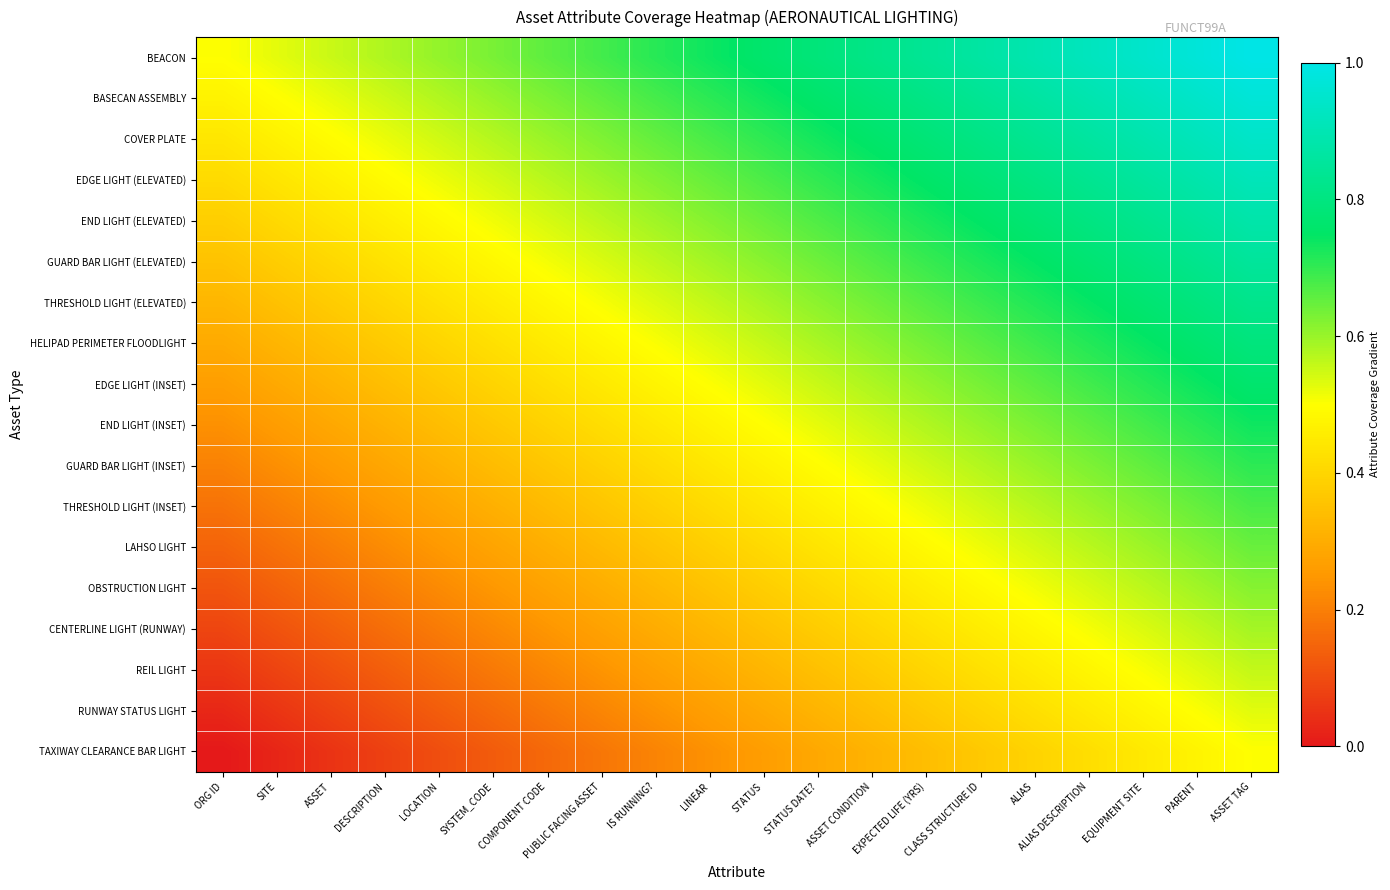

Reading left to right, transcribe all the data shown in this chart.

BEACON: ORG ID=0.5	SITE=0.5	ASSET=0.6	DESCRIPTION=0.6	LOCATION=0.6	SYSTEM_CODE=0.6	COMPONENT CODE=0.7	PUBLIC FACING ASSET=0.7	IS RUNNING?=0.7	LINEAR=0.7	STATUS=0.8	STATUS DATE?=0.8	ASSET CONDITION=0.8	EXPECTED LIFE (YRS)=0.8	CLASS STRUCTURE ID=0.9	ALIAS=0.9	ALIAS DESCRIPTION=0.9	EQUIPMENT SITE=0.9	PARENT=1.0	ASSET TAG=1.0
BASECAN ASSEMBLY: ORG ID=0.5	SITE=0.5	ASSET=0.5	DESCRIPTION=0.5	LOCATION=0.6	SYSTEM_CODE=0.6	COMPONENT CODE=0.6	PUBLIC FACING ASSET=0.7	IS RUNNING?=0.7	LINEAR=0.7	STATUS=0.7	STATUS DATE?=0.8	ASSET CONDITION=0.8	EXPECTED LIFE (YRS)=0.8	CLASS STRUCTURE ID=0.8	ALIAS=0.9	ALIAS DESCRIPTION=0.9	EQUIPMENT SITE=0.9	PARENT=0.9	ASSET TAG=1.0
COVER PLATE: ORG ID=0.4	SITE=0.5	ASSET=0.5	DESCRIPTION=0.5	LOCATION=0.5	SYSTEM_CODE=0.6	COMPONENT CODE=0.6	PUBLIC FACING ASSET=0.6	IS RUNNING?=0.7	LINEAR=0.7	STATUS=0.7	STATUS DATE?=0.7	ASSET CONDITION=0.8	EXPECTED LIFE (YRS)=0.8	CLASS STRUCTURE ID=0.8	ALIAS=0.8	ALIAS DESCRIPTION=0.9	EQUIPMENT SITE=0.9	PARENT=0.9	ASSET TAG=0.9
EDGE LIGHT (ELEVATED): ORG ID=0.4	SITE=0.4	ASSET=0.5	DESCRIPTION=0.5	LOCATION=0.5	SYSTEM_CODE=0.5	COMPONENT CODE=0.6	PUBLIC FACING ASSET=0.6	IS RUNNING?=0.6	LINEAR=0.6	STATUS=0.7	STATUS DATE?=0.7	ASSET CONDITION=0.7	EXPECTED LIFE (YRS)=0.8	CLASS STRUCTURE ID=0.8	ALIAS=0.8	ALIAS DESCRIPTION=0.8	EQUIPMENT SITE=0.9	PARENT=0.9	ASSET TAG=0.9
END LIGHT (ELEVATED): ORG ID=0.4	SITE=0.4	ASSET=0.4	DESCRIPTION=0.5	LOCATION=0.5	SYSTEM_CODE=0.5	COMPONENT CODE=0.5	PUBLIC FACING ASSET=0.6	IS RUNNING?=0.6	LINEAR=0.6	STATUS=0.6	STATUS DATE?=0.7	ASSET CONDITION=0.7	EXPECTED LIFE (YRS)=0.7	CLASS STRUCTURE ID=0.8	ALIAS=0.8	ALIAS DESCRIPTION=0.8	EQUIPMENT SITE=0.8	PARENT=0.9	ASSET TAG=0.9
GUARD BAR LIGHT (ELEVATED): ORG ID=0.4	SITE=0.4	ASSET=0.4	DESCRIPTION=0.4	LOCATION=0.5	SYSTEM_CODE=0.5	COMPONENT CODE=0.5	PUBLIC FACING ASSET=0.5	IS RUNNING?=0.6	LINEAR=0.6	STATUS=0.6	STATUS DATE?=0.6	ASSET CONDITION=0.7	EXPECTED LIFE (YRS)=0.7	CLASS STRUCTURE ID=0.7	ALIAS=0.7	ALIAS DESCRIPTION=0.8	EQUIPMENT SITE=0.8	PARENT=0.8	ASSET TAG=0.9
THRESHOLD LIGHT (ELEVATED): ORG ID=0.3	SITE=0.3	ASSET=0.4	DESCRIPTION=0.4	LOCATION=0.4	SYSTEM_CODE=0.5	COMPONENT CODE=0.5	PUBLIC FACING ASSET=0.5	IS RUNNING?=0.5	LINEAR=0.6	STATUS=0.6	STATUS DATE?=0.6	ASSET CONDITION=0.6	EXPECTED LIFE (YRS)=0.7	CLASS STRUCTURE ID=0.7	ALIAS=0.7	ALIAS DESCRIPTION=0.7	EQUIPMENT SITE=0.8	PARENT=0.8	ASSET TAG=0.8
HELIPAD PERIMETER FLOODLIGHT: ORG ID=0.3	SITE=0.3	ASSET=0.3	DESCRIPTION=0.4	LOCATION=0.4	SYSTEM_CODE=0.4	COMPONENT CODE=0.5	PUBLIC FACING ASSET=0.5	IS RUNNING?=0.5	LINEAR=0.5	STATUS=0.6	STATUS DATE?=0.6	ASSET CONDITION=0.6	EXPECTED LIFE (YRS)=0.6	CLASS STRUCTURE ID=0.7	ALIAS=0.7	ALIAS DESCRIPTION=0.7	EQUIPMENT SITE=0.7	PARENT=0.8	ASSET TAG=0.8
EDGE LIGHT (INSET): ORG ID=0.3	SITE=0.3	ASSET=0.3	DESCRIPTION=0.3	LOCATION=0.4	SYSTEM_CODE=0.4	COMPONENT CODE=0.4	PUBLIC FACING ASSET=0.4	IS RUNNING?=0.5	LINEAR=0.5	STATUS=0.5	STATUS DATE?=0.6	ASSET CONDITION=0.6	EXPECTED LIFE (YRS)=0.6	CLASS STRUCTURE ID=0.6	ALIAS=0.7	ALIAS DESCRIPTION=0.7	EQUIPMENT SITE=0.7	PARENT=0.7	ASSET TAG=0.8
END LIGHT (INSET): ORG ID=0.2	SITE=0.3	ASSET=0.3	DESCRIPTION=0.3	LOCATION=0.3	SYSTEM_CODE=0.4	COMPONENT CODE=0.4	PUBLIC FACING ASSET=0.4	IS RUNNING?=0.4	LINEAR=0.5	STATUS=0.5	STATUS DATE?=0.5	ASSET CONDITION=0.6	EXPECTED LIFE (YRS)=0.6	CLASS STRUCTURE ID=0.6	ALIAS=0.6	ALIAS DESCRIPTION=0.7	EQUIPMENT SITE=0.7	PARENT=0.7	ASSET TAG=0.7
GUARD BAR LIGHT (INSET): ORG ID=0.2	SITE=0.2	ASSET=0.3	DESCRIPTION=0.3	LOCATION=0.3	SYSTEM_CODE=0.3	COMPONENT CODE=0.4	PUBLIC FACING ASSET=0.4	IS RUNNING?=0.4	LINEAR=0.4	STATUS=0.5	STATUS DATE?=0.5	ASSET CONDITION=0.5	EXPECTED LIFE (YRS)=0.5	CLASS STRUCTURE ID=0.6	ALIAS=0.6	ALIAS DESCRIPTION=0.6	EQUIPMENT SITE=0.7	PARENT=0.7	ASSET TAG=0.7
THRESHOLD LIGHT (INSET): ORG ID=0.2	SITE=0.2	ASSET=0.2	DESCRIPTION=0.3	LOCATION=0.3	SYSTEM_CODE=0.3	COMPONENT CODE=0.3	PUBLIC FACING ASSET=0.4	IS RUNNING?=0.4	LINEAR=0.4	STATUS=0.4	STATUS DATE?=0.5	ASSET CONDITION=0.5	EXPECTED LIFE (YRS)=0.5	CLASS STRUCTURE ID=0.5	ALIAS=0.6	ALIAS DESCRIPTION=0.6	EQUIPMENT SITE=0.6	PARENT=0.7	ASSET TAG=0.7
LAHSO LIGHT: ORG ID=0.1	SITE=0.2	ASSET=0.2	DESCRIPTION=0.2	LOCATION=0.3	SYSTEM_CODE=0.3	COMPONENT CODE=0.3	PUBLIC FACING ASSET=0.3	IS RUNNING?=0.4	LINEAR=0.4	STATUS=0.4	STATUS DATE?=0.4	ASSET CONDITION=0.5	EXPECTED LIFE (YRS)=0.5	CLASS STRUCTURE ID=0.5	ALIAS=0.5	ALIAS DESCRIPTION=0.6	EQUIPMENT SITE=0.6	PARENT=0.6	ASSET TAG=0.6
OBSTRUCTION LIGHT: ORG ID=0.1	SITE=0.1	ASSET=0.2	DESCRIPTION=0.2	LOCATION=0.2	SYSTEM_CODE=0.2	COMPONENT CODE=0.3	PUBLIC FACING ASSET=0.3	IS RUNNING?=0.3	LINEAR=0.4	STATUS=0.4	STATUS DATE?=0.4	ASSET CONDITION=0.4	EXPECTED LIFE (YRS)=0.5	CLASS STRUCTURE ID=0.5	ALIAS=0.5	ALIAS DESCRIPTION=0.5	EQUIPMENT SITE=0.6	PARENT=0.6	ASSET TAG=0.6
CENTERLINE LIGHT (RUNWAY): ORG ID=0.1	SITE=0.1	ASSET=0.1	DESCRIPTION=0.2	LOCATION=0.2	SYSTEM_CODE=0.2	COMPONENT CODE=0.2	PUBLIC FACING ASSET=0.3	IS RUNNING?=0.3	LINEAR=0.3	STATUS=0.4	STATUS DATE?=0.4	ASSET CONDITION=0.4	EXPECTED LIFE (YRS)=0.4	CLASS STRUCTURE ID=0.5	ALIAS=0.5	ALIAS DESCRIPTION=0.5	EQUIPMENT SITE=0.5	PARENT=0.6	ASSET TAG=0.6
REIL LIGHT: ORG ID=0.1	SITE=0.1	ASSET=0.1	DESCRIPTION=0.1	LOCATION=0.2	SYSTEM_CODE=0.2	COMPONENT CODE=0.2	PUBLIC FACING ASSET=0.2	IS RUNNING?=0.3	LINEAR=0.3	STATUS=0.3	STATUS DATE?=0.3	ASSET CONDITION=0.4	EXPECTED LIFE (YRS)=0.4	CLASS STRUCTURE ID=0.4	ALIAS=0.5	ALIAS DESCRIPTION=0.5	EQUIPMENT SITE=0.5	PARENT=0.5	ASSET TAG=0.6
RUNWAY STATUS LIGHT: ORG ID=0.0	SITE=0.1	ASSET=0.1	DESCRIPTION=0.1	LOCATION=0.1	SYSTEM_CODE=0.2	COMPONENT CODE=0.2	PUBLIC FACING ASSET=0.2	IS RUNNING?=0.2	LINEAR=0.3	STATUS=0.3	STATUS DATE?=0.3	ASSET CONDITION=0.3	EXPECTED LIFE (YRS)=0.4	CLASS STRUCTURE ID=0.4	ALIAS=0.4	ALIAS DESCRIPTION=0.5	EQUIPMENT SITE=0.5	PARENT=0.5	ASSET TAG=0.5
TAXIWAY CLEARANCE BAR LIGHT: ORG ID=0.0	SITE=0.0	ASSET=0.1	DESCRIPTION=0.1	LOCATION=0.1	SYSTEM_CODE=0.1	COMPONENT CODE=0.2	PUBLIC FACING ASSET=0.2	IS RUNNING?=0.2	LINEAR=0.2	STATUS=0.3	STATUS DATE?=0.3	ASSET CONDITION=0.3	EXPECTED LIFE (YRS)=0.3	CLASS STRUCTURE ID=0.4	ALIAS=0.4	ALIAS DESCRIPTION=0.4	EQUIPMENT SITE=0.4	PARENT=0.5	ASSET TAG=0.5